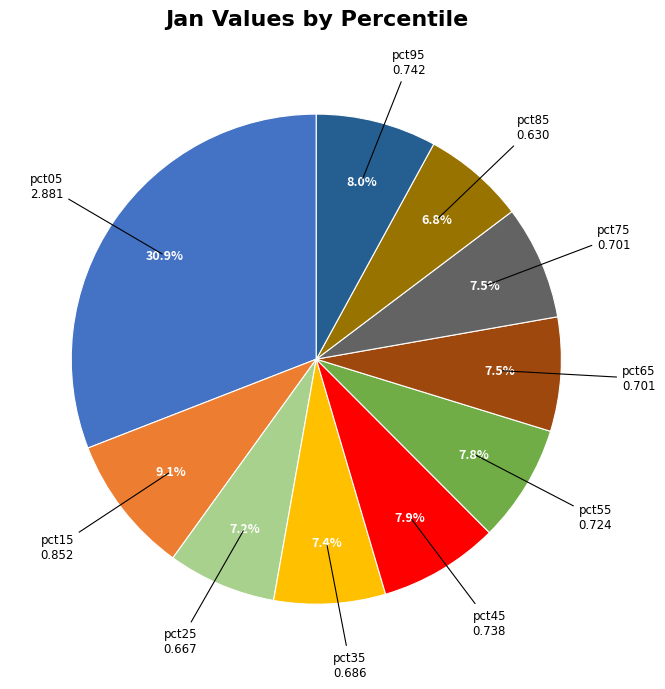

Is there any slice that represents more than half of the pie?

No